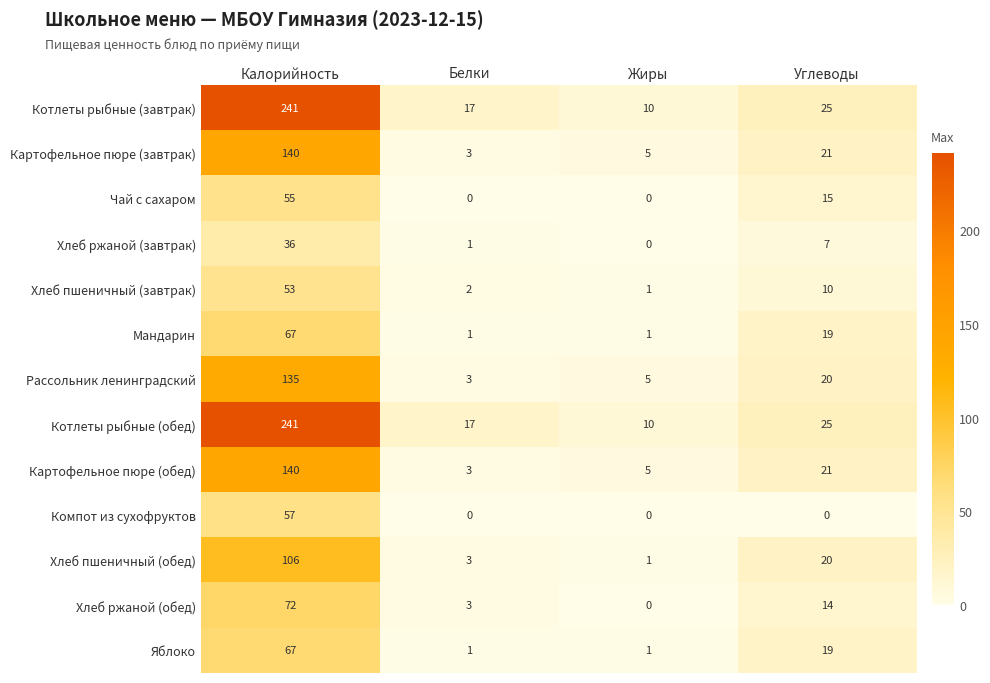

What is the sum of the Чай с сахаром values at Калорийность and Углеводы?

70